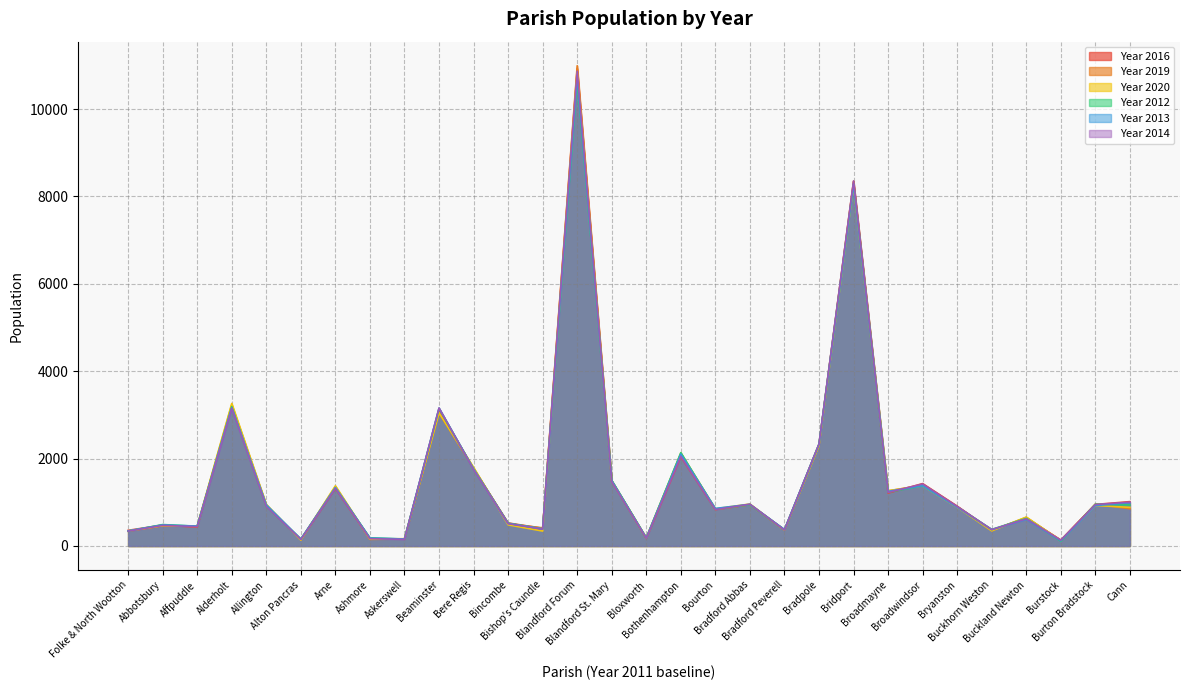

Count the number of data series in this chart.

6